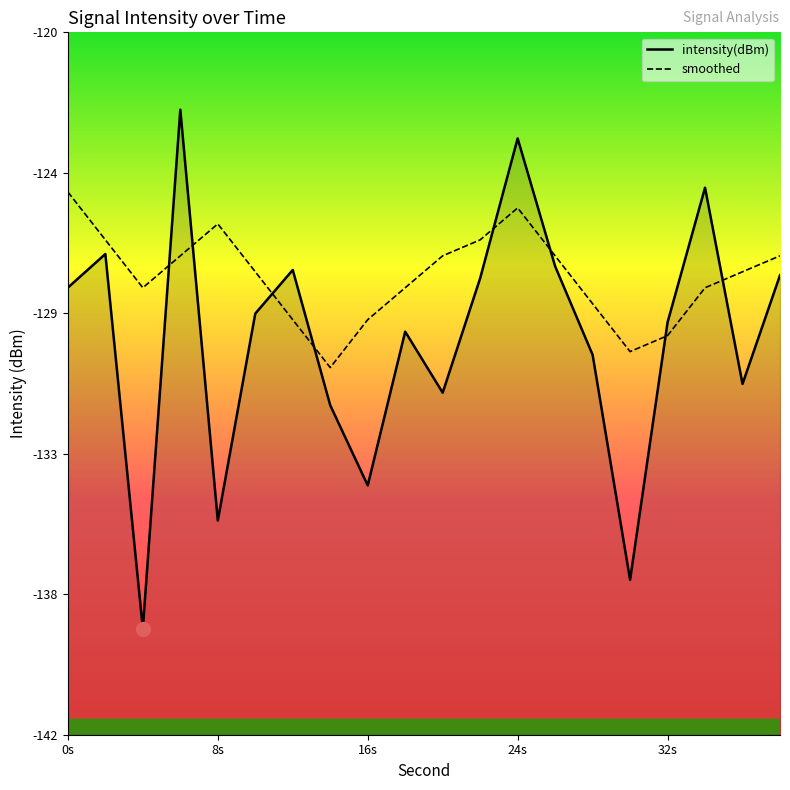

What is the difference between the maximum and minimum values in the smoothed series?

5.5